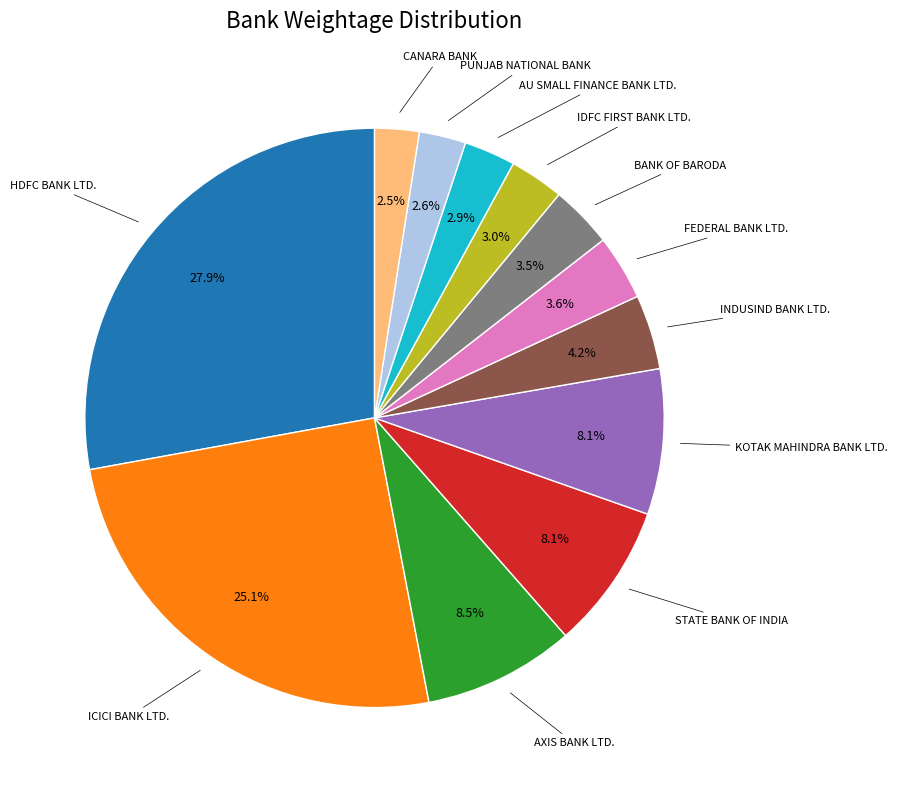

Does any single category account for the majority?

No